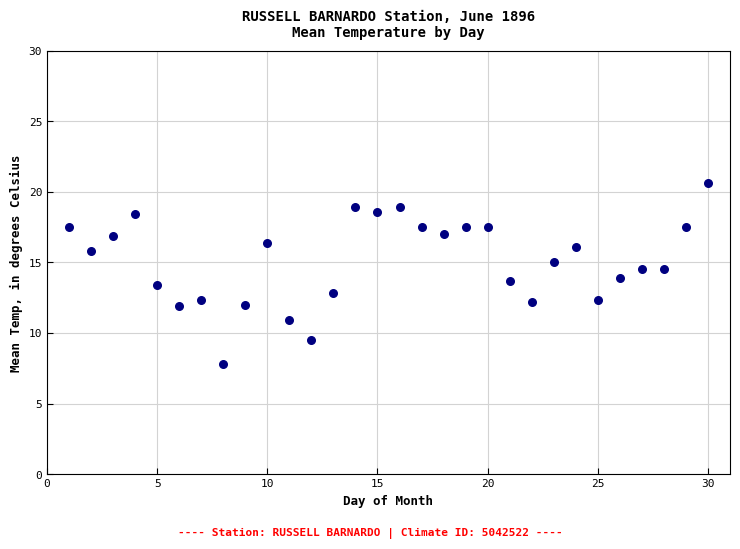

What is the range of Y values (max minus min)?

12.8